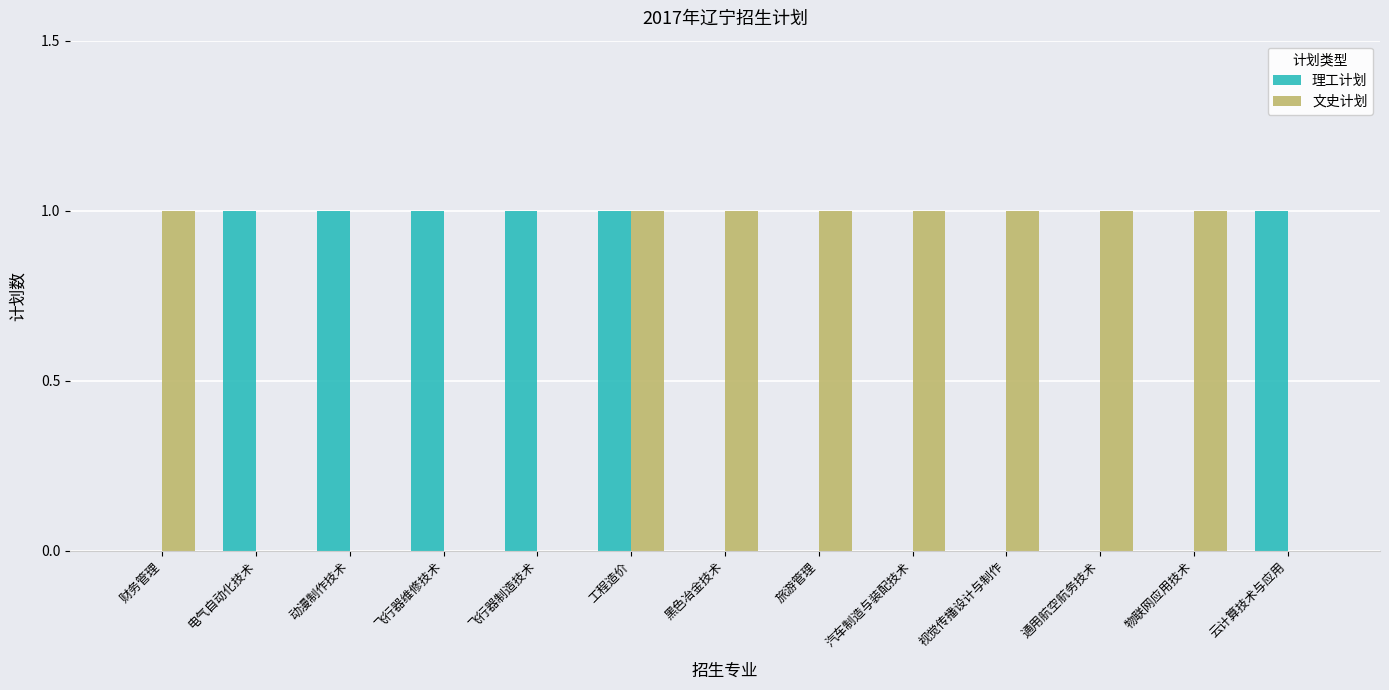

At which category is the sum across all series the highest?

工程造价